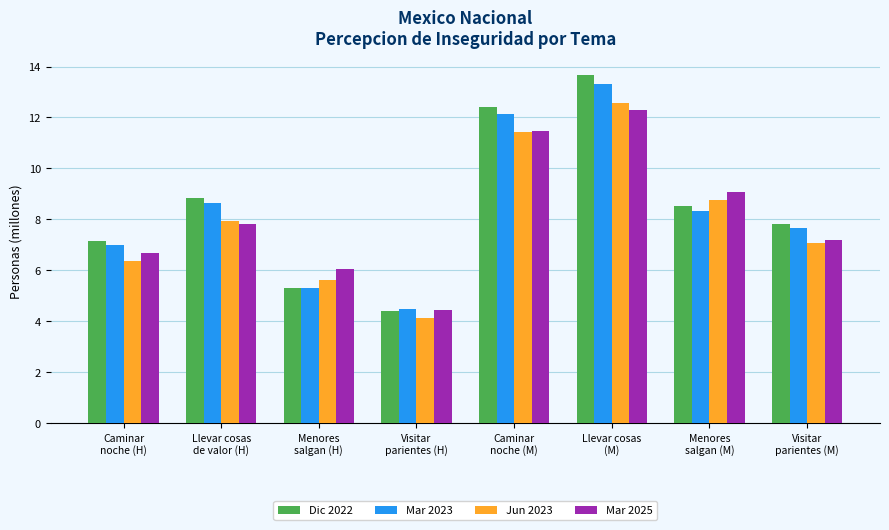

Between Visitar
parientes (H) and Llevar cosas
(M), which series saw the biggest shift?

Dic 2022